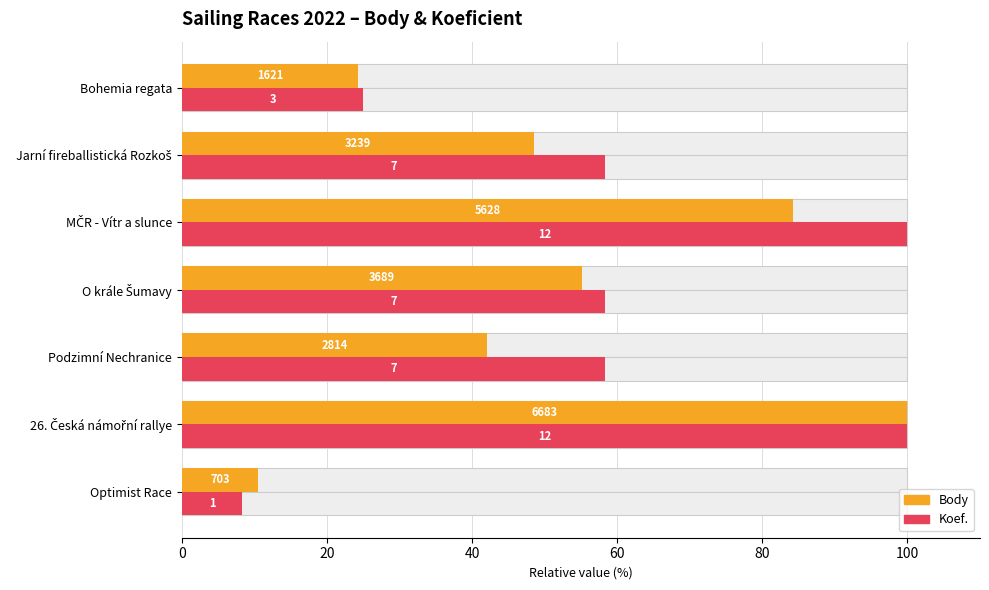

What is the minimum value shown in the chart?

8.3